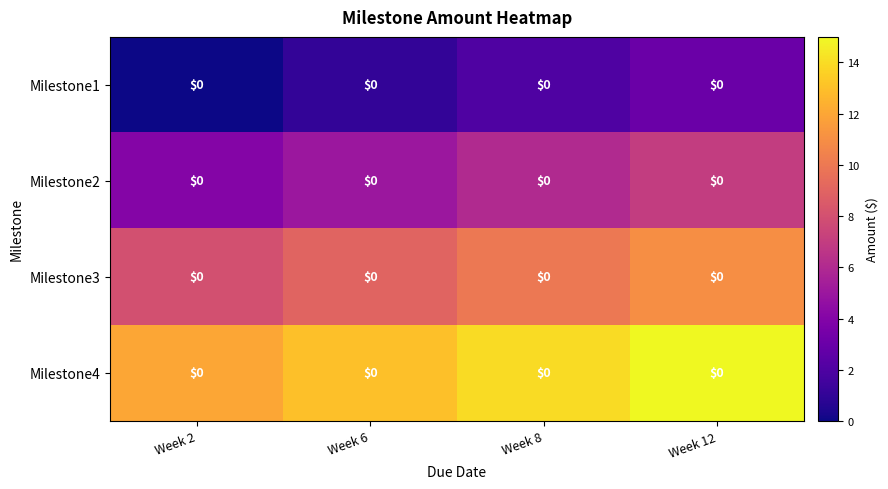

What is the sum of the Milestone3 values at Week 12 and Week 8?

21